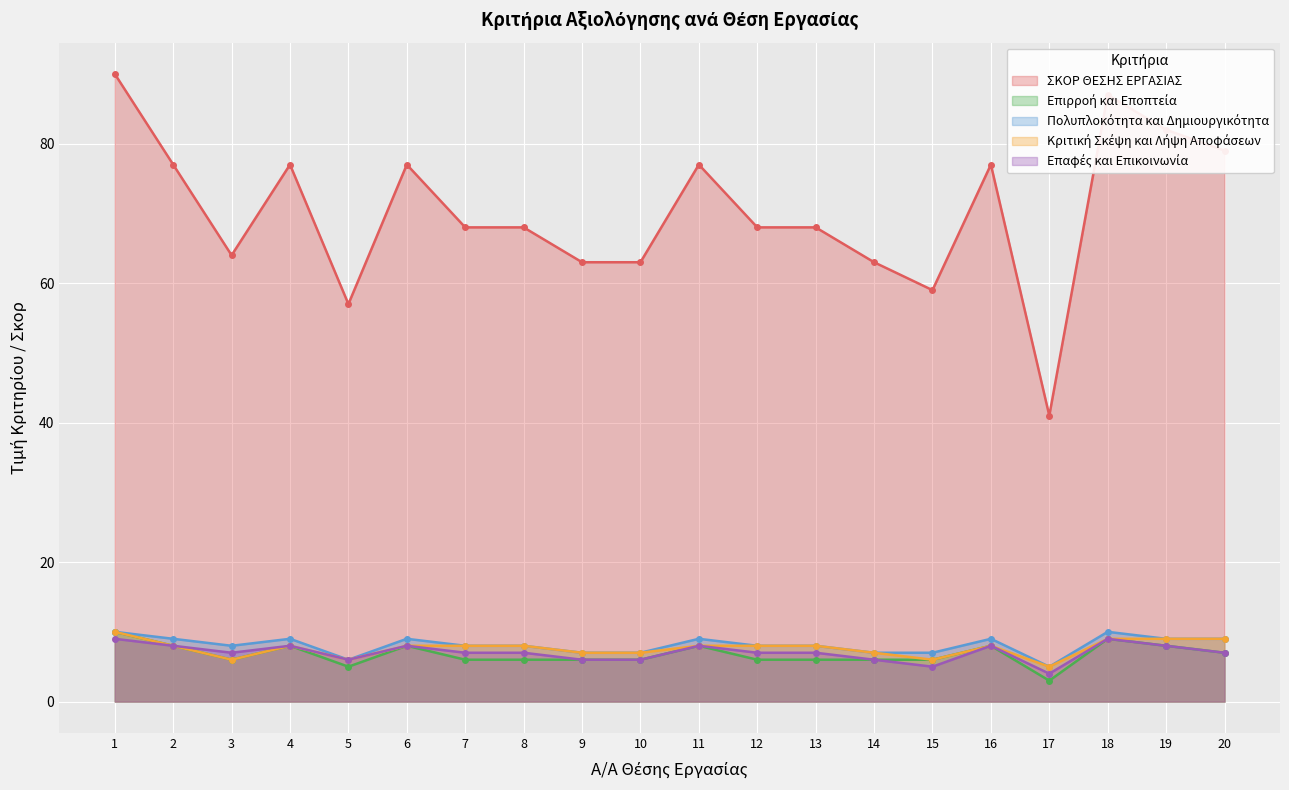

What is the average value of the Κριτική Σκέψη και Λήψη Αποφάσεων series?

8